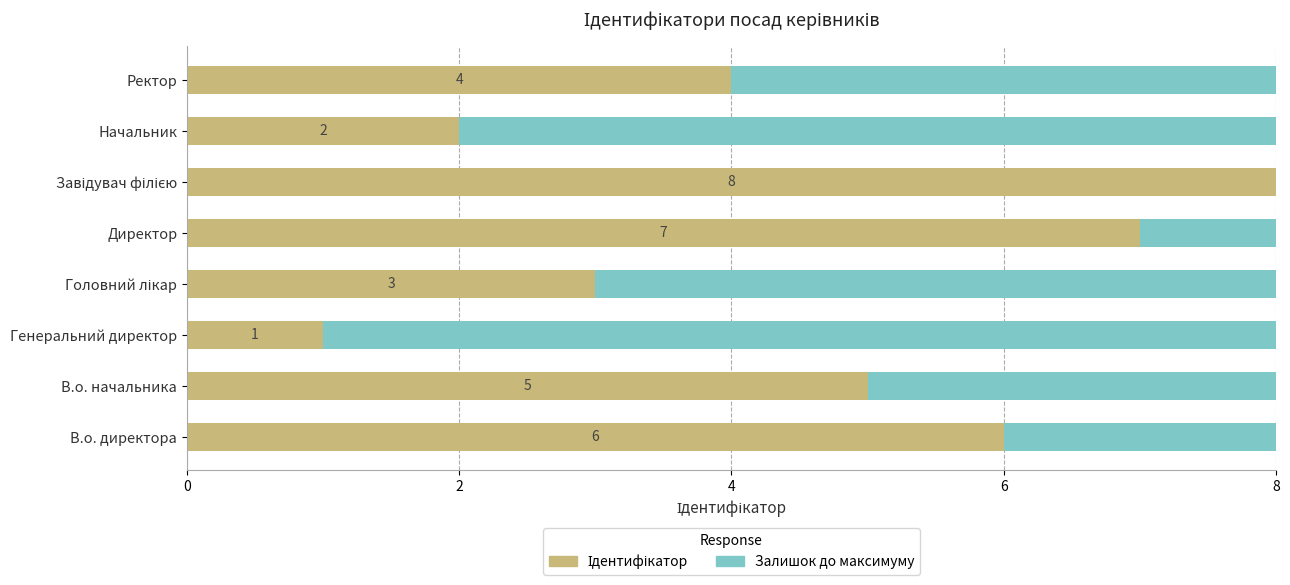

How many distinct data groups are displayed?

2